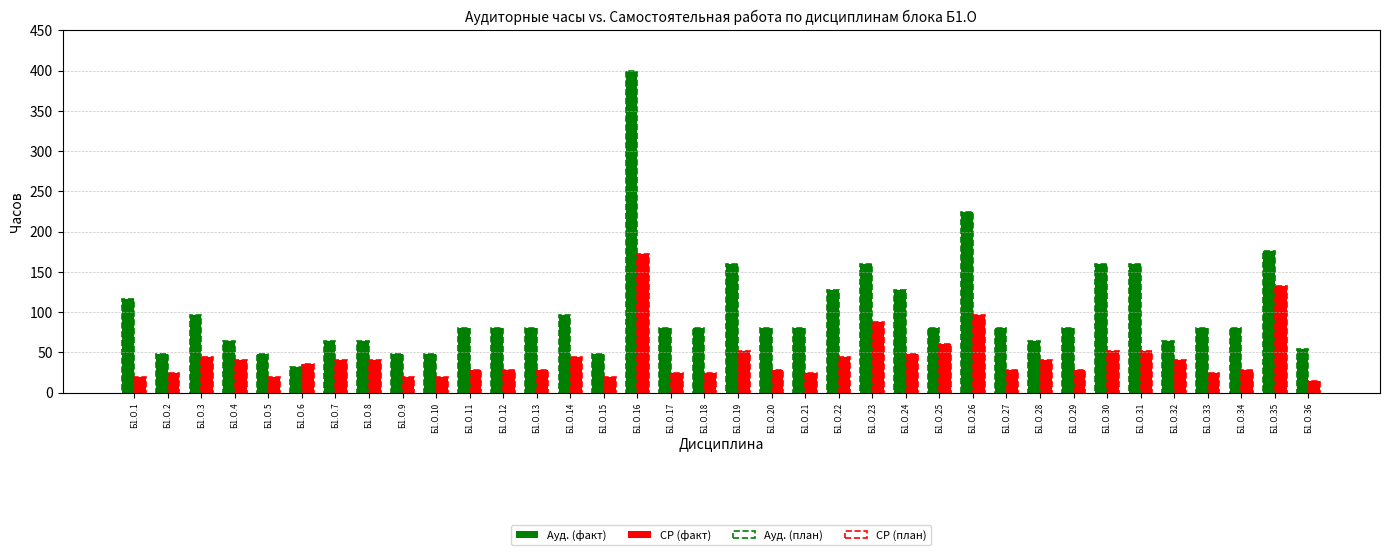

Count the number of data series in this chart.

4